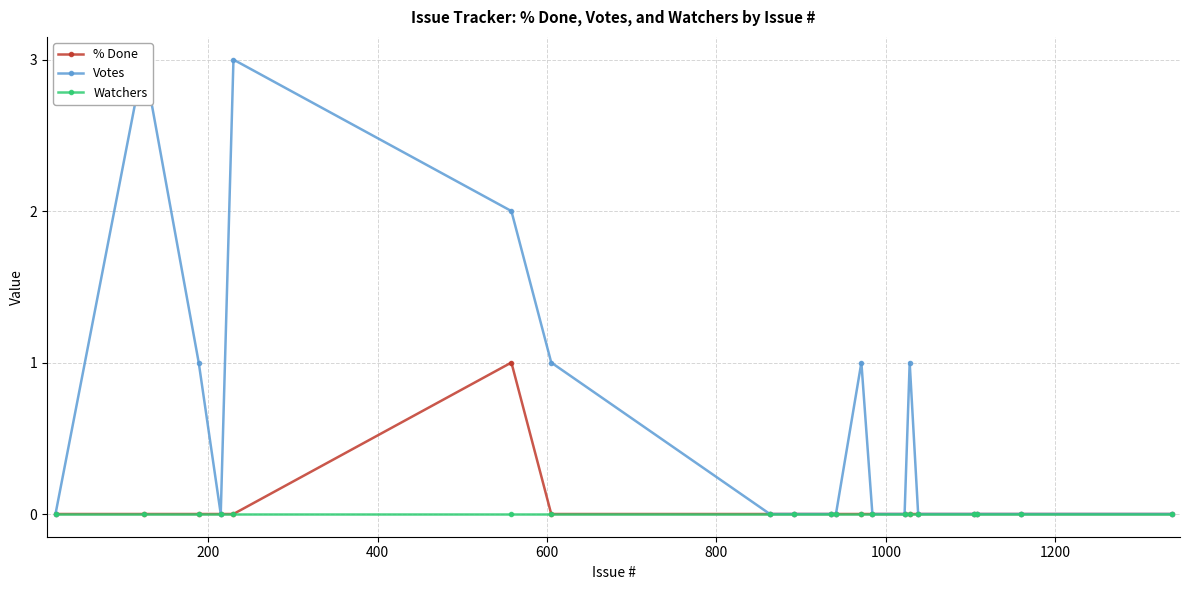

True or false: % Done has more than 0 points higher than both neighbors.

True